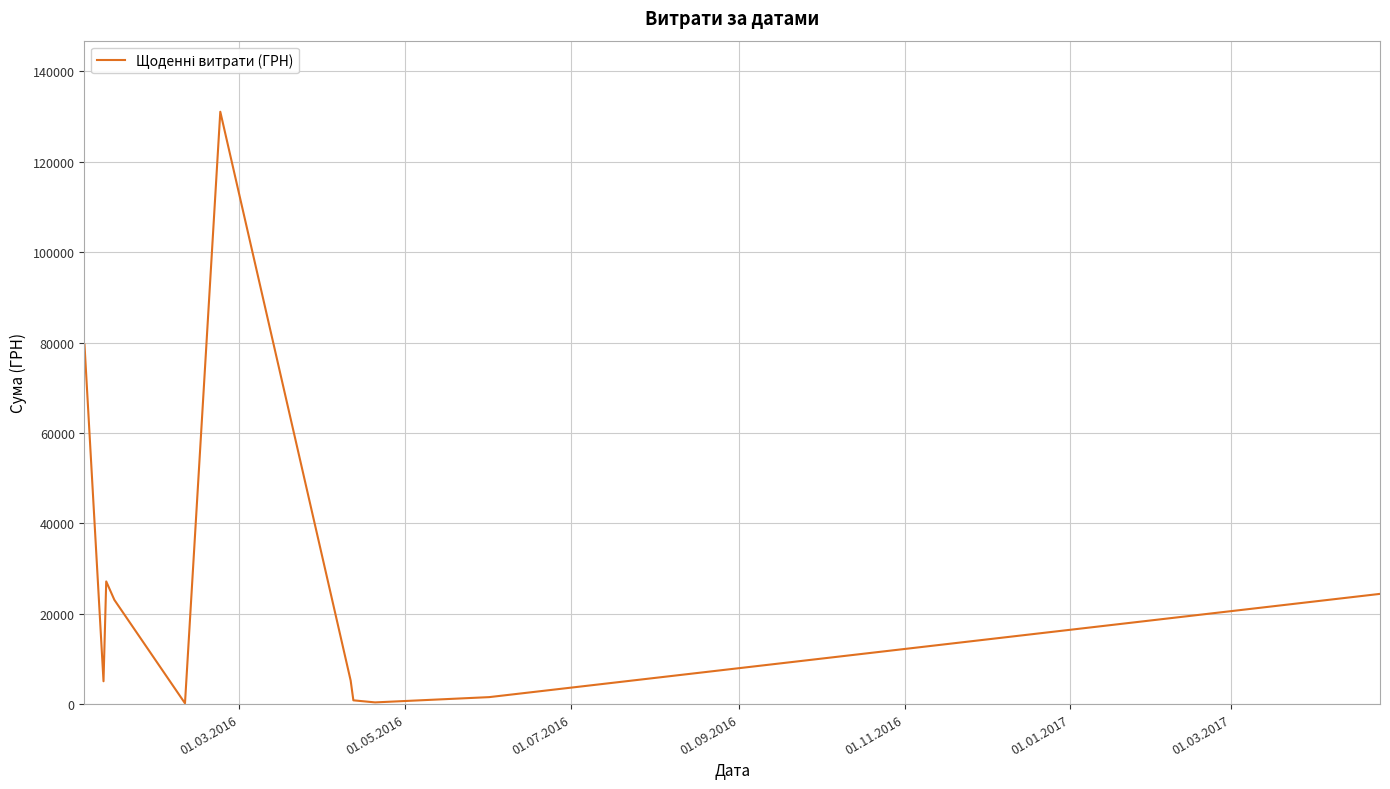

What is the maximum value shown in the chart?

131091.0